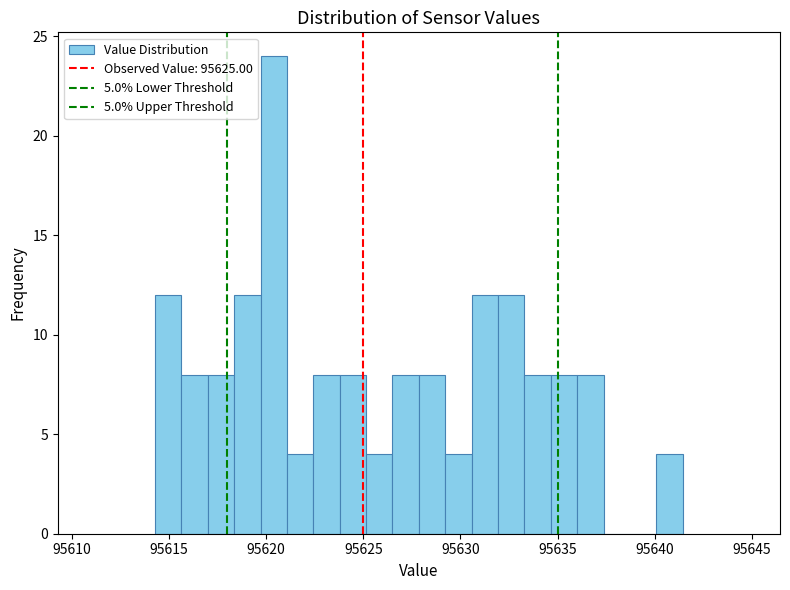

Around what value on the x-axis is the tallest bar? Give the approximate position of its centre, as read against the axis.

95620.5